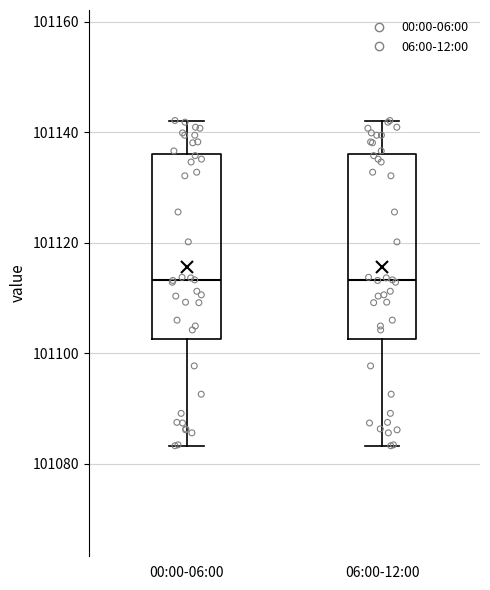

Reading left to right, transcribe this box plot: for each box, give where its median line is, the range the box spans, and where its two whiskers end, as read against the y-axis. The values are not printed on the chart, so give them approximately, as read against the axis.

00:00-06:00: median 101114, box 101102 to 101136, whiskers 101084 to 101142
06:00-12:00: median 101114, box 101102 to 101136, whiskers 101084 to 101142